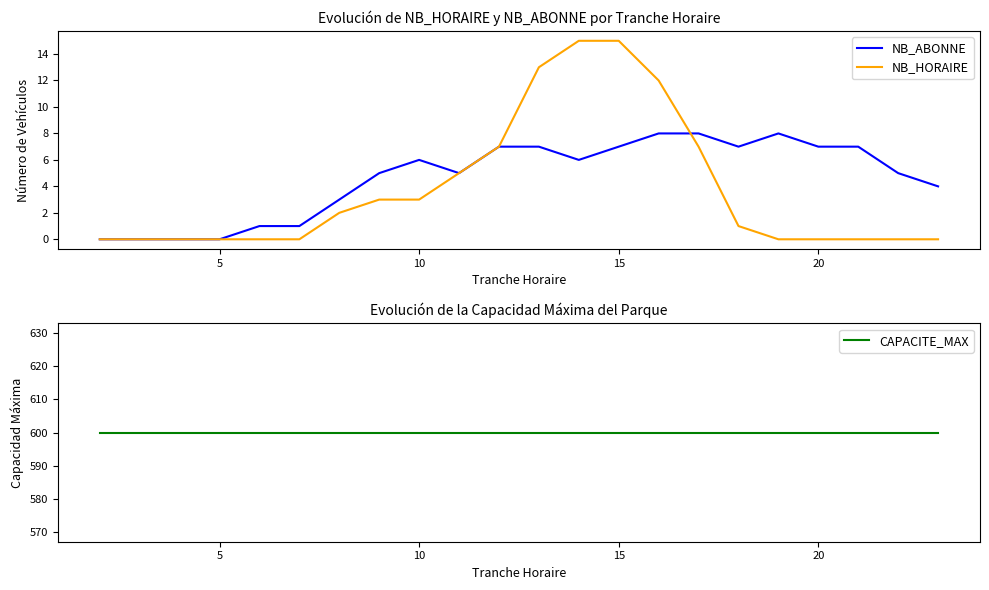

True or false: NB_ABONNE and NB_HORAIRE cross at least once.

True